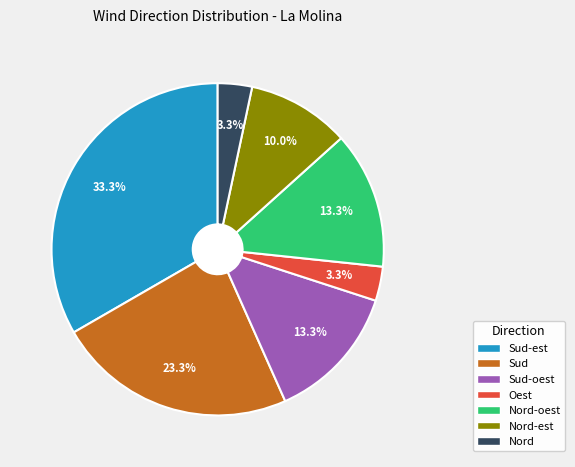

Does any single category account for the majority?

No